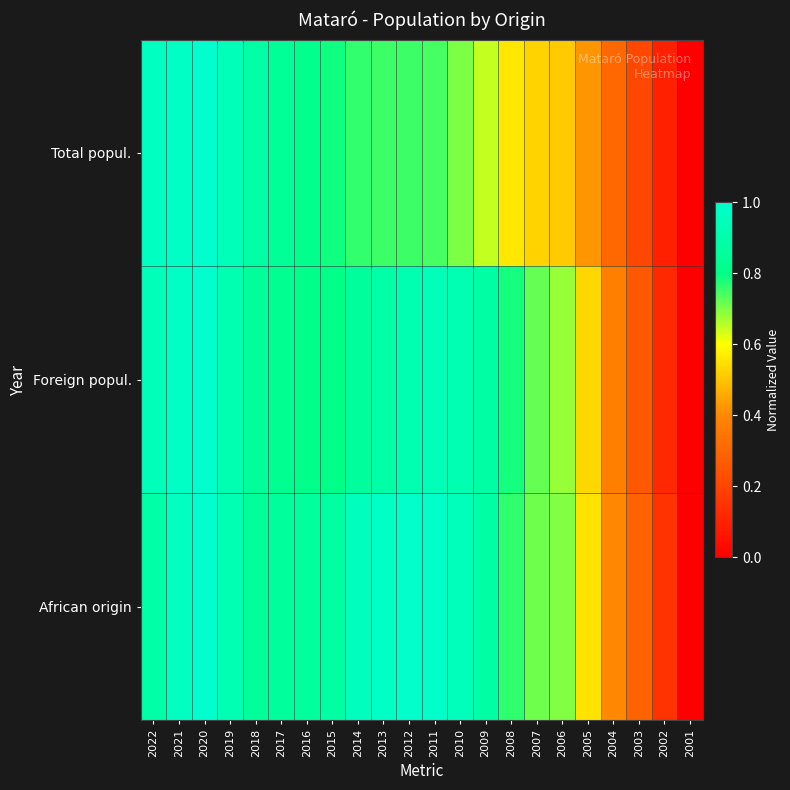

Rank the series at 2019 from lowest to highest value.

Foreign popul., African origin, Total popul.